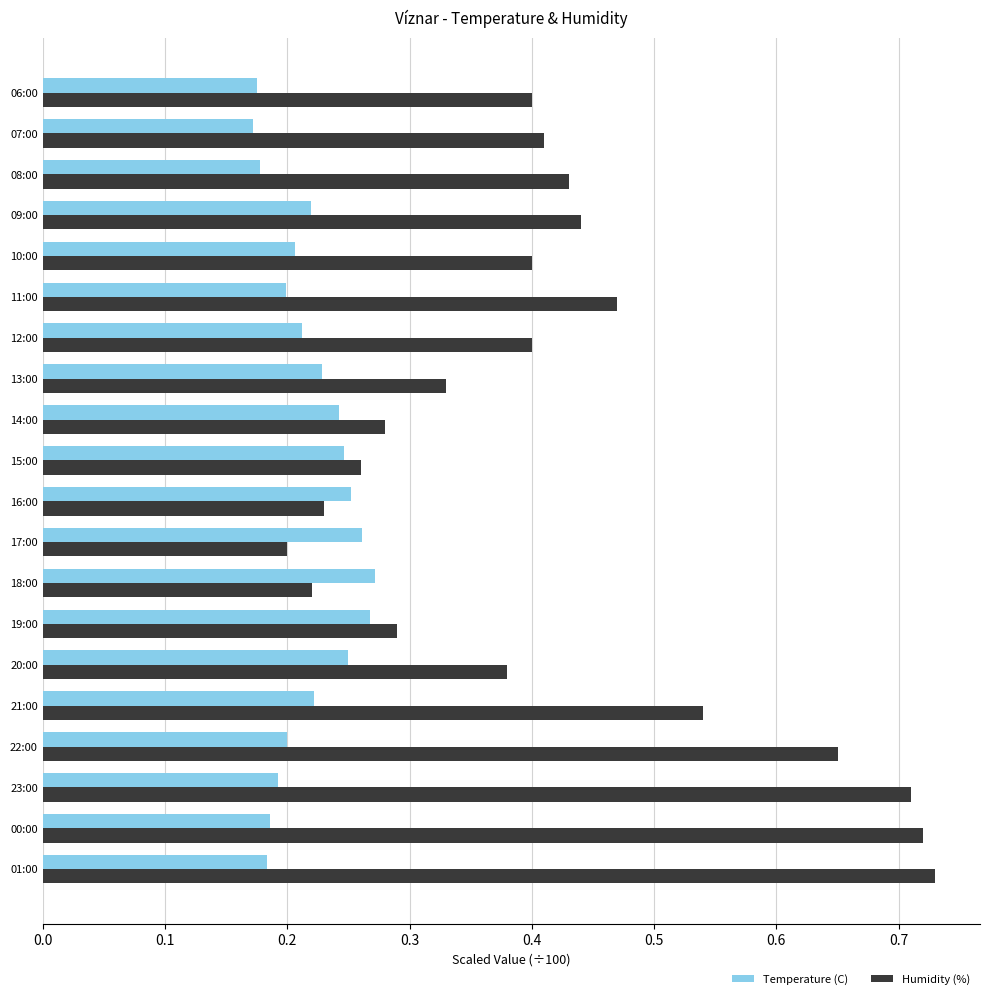

Which category has the lowest value in the Humidity (%) series?

17:00